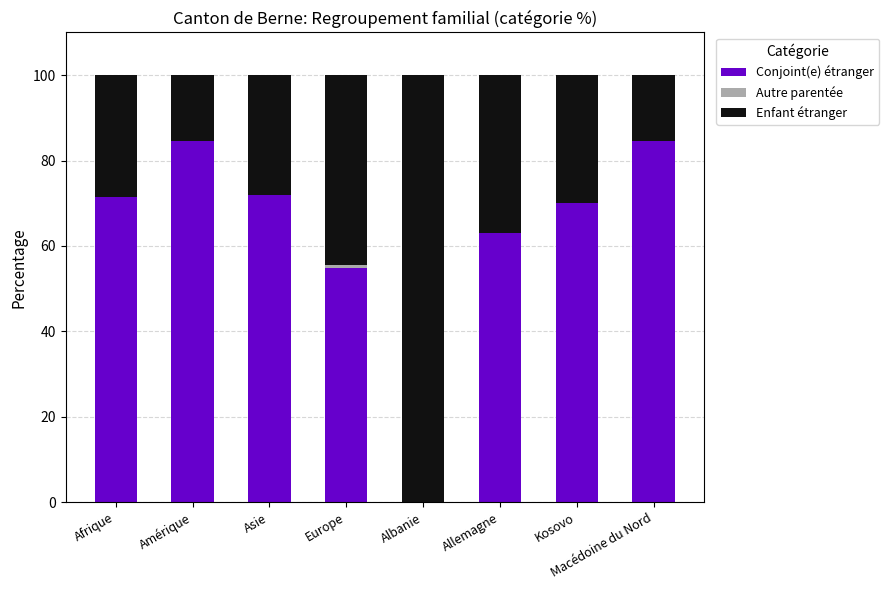

What is the total value across all series at Kosovo?

100.0